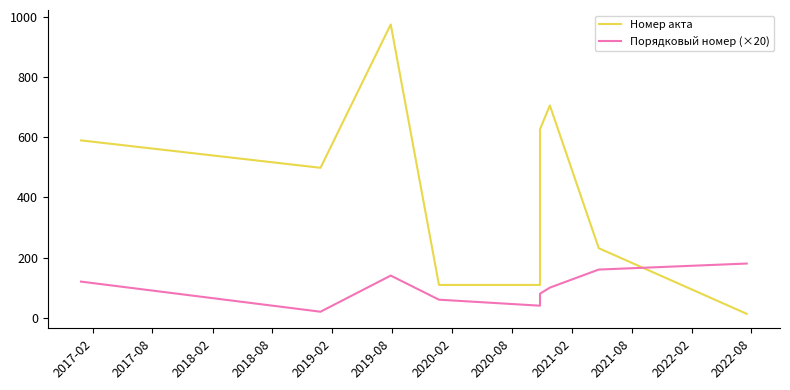

Count the Порядковый номер (×20) values in the range 60 to 140.

5